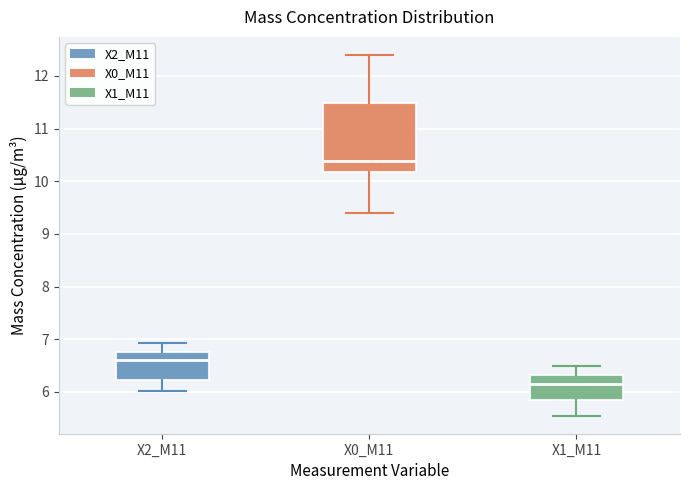

Comparing the boxes themselves (not the whiskers), which one is the tallest?

X0_M11